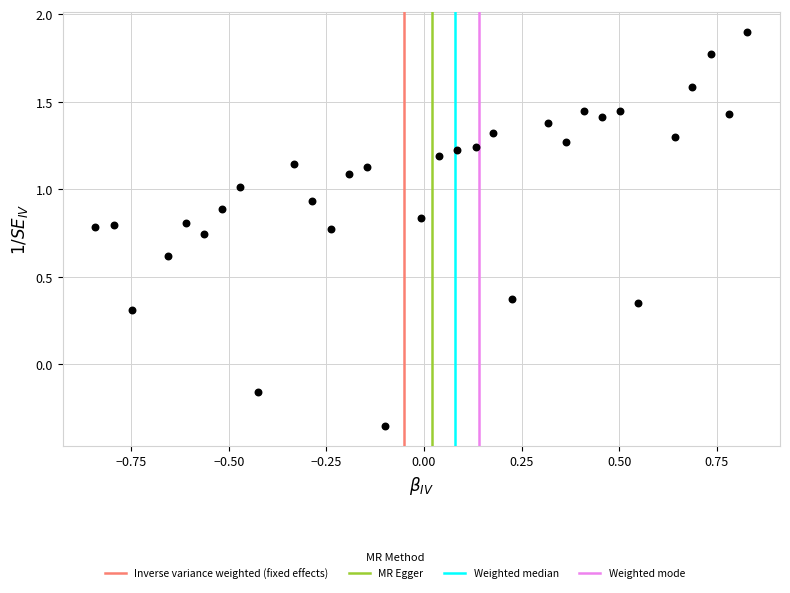

What is the range of Y values (max minus min)?

2.3